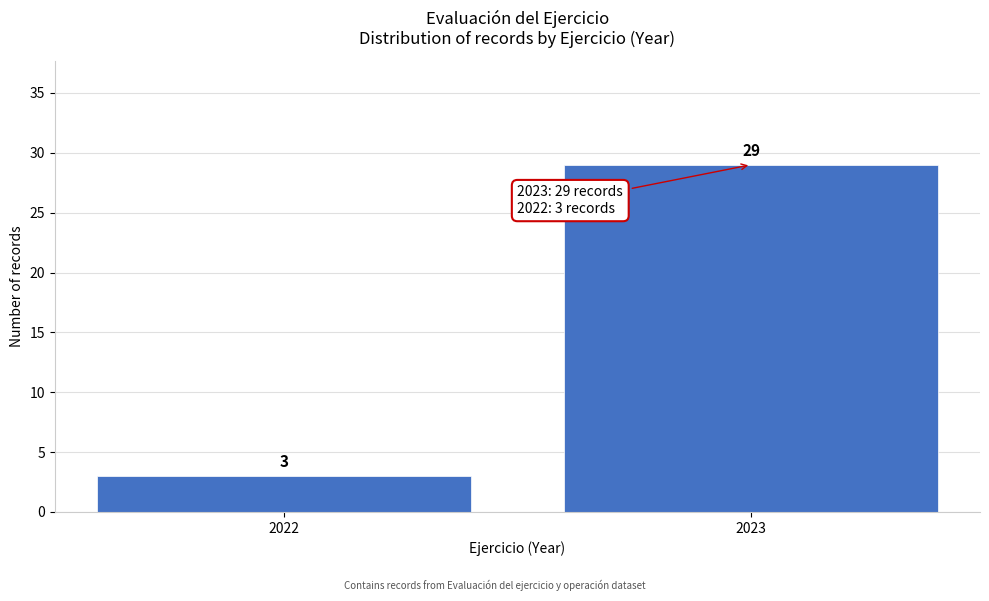

Reading left to right, transcribe all the data shown in this chart.

2022=3	2023=29